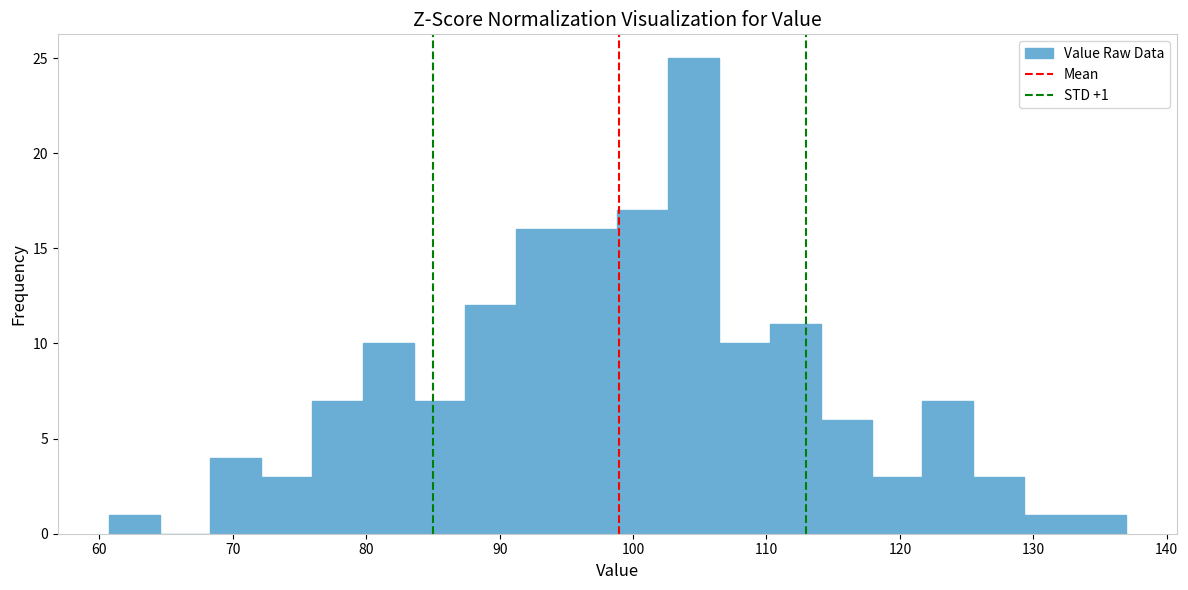

Read against the x-axis, roughly where is the centre of the tallest bar?

105